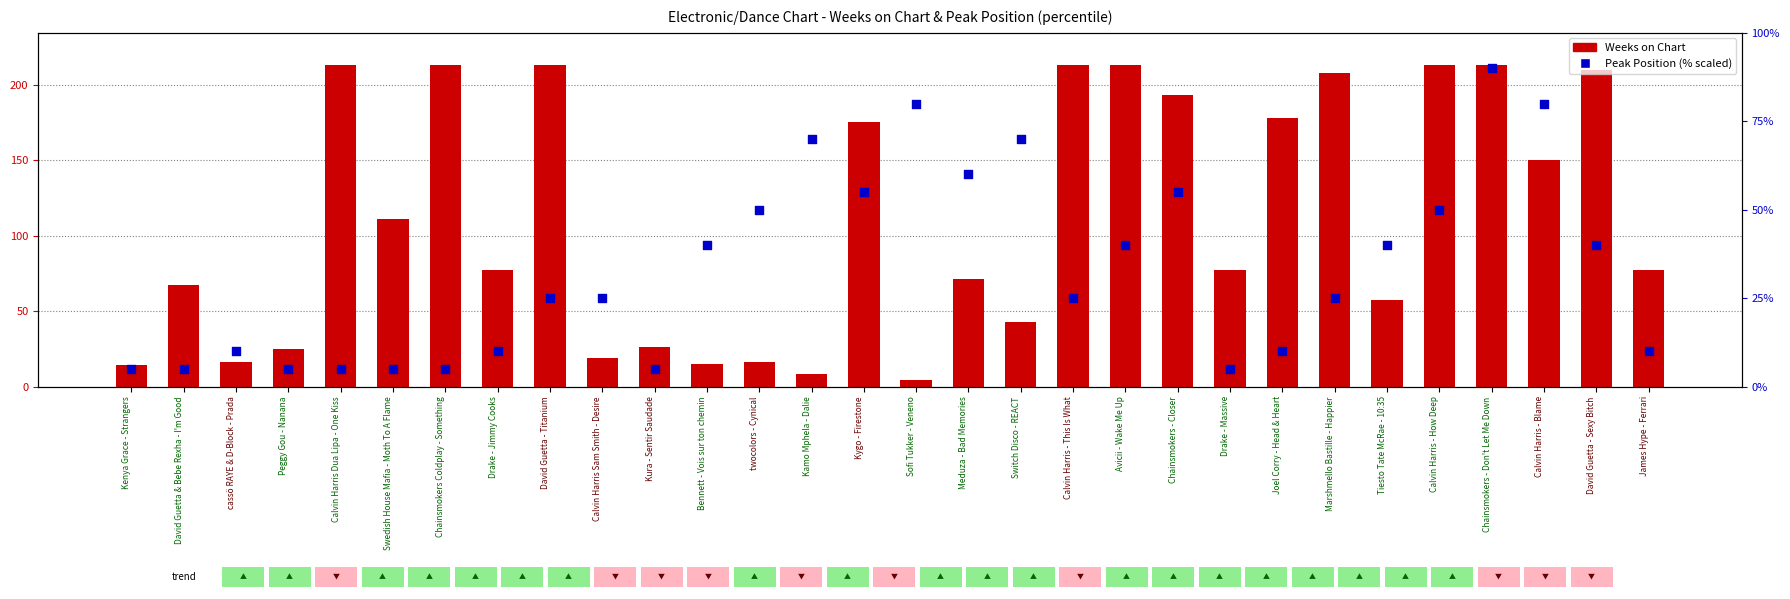

Which series has the largest total across all categories?

Weeks on Chart